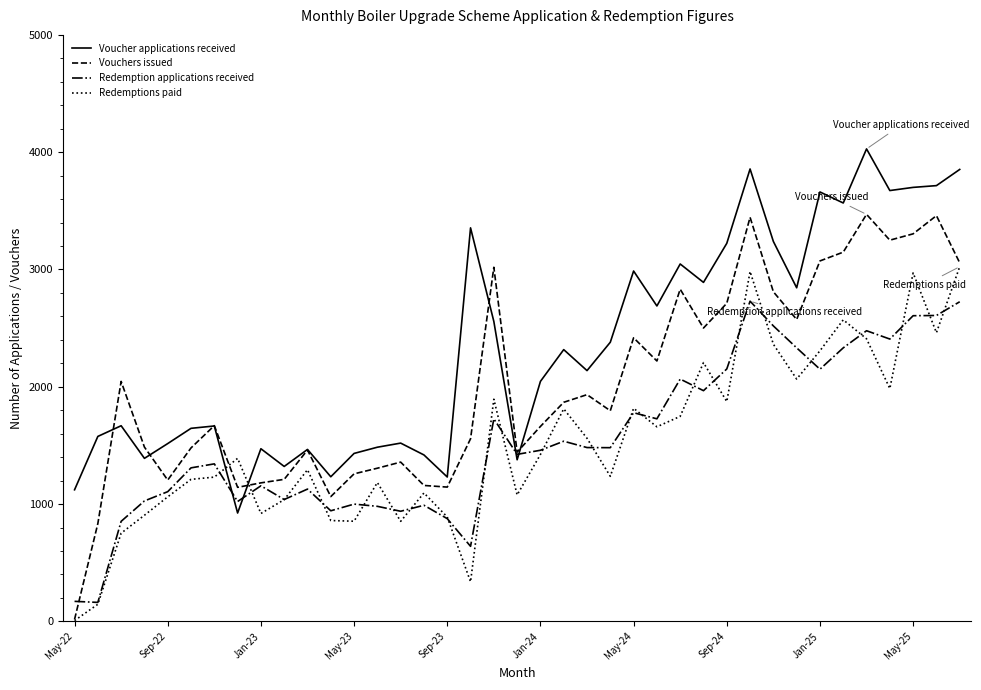

After their last crossing, which series has the higher values: Voucher applications received or Redemptions paid?

Voucher applications received